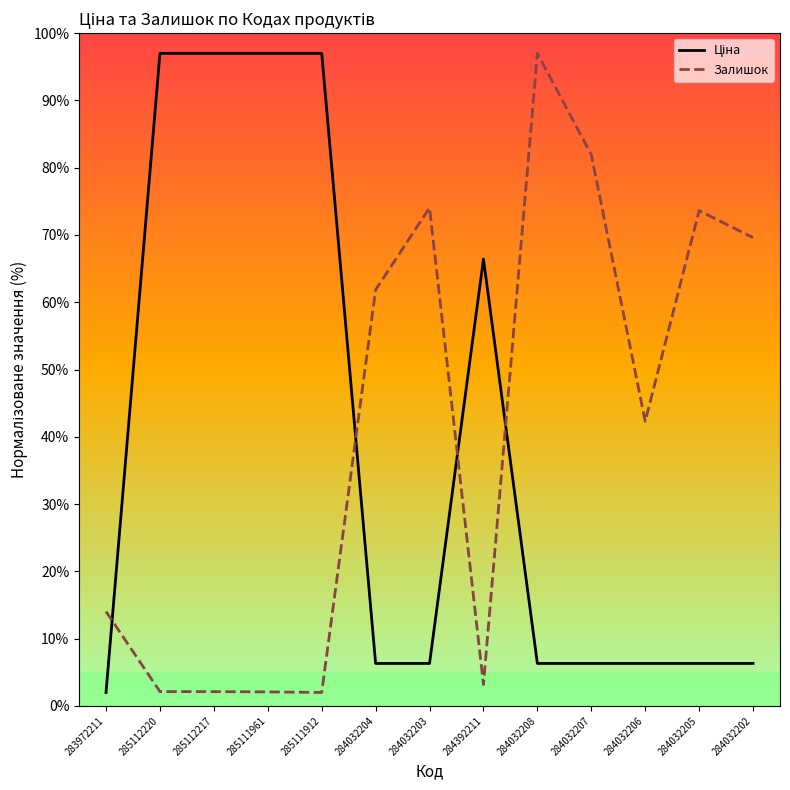

The value of Залишок at 284032204 is 17.9. True or false?

False